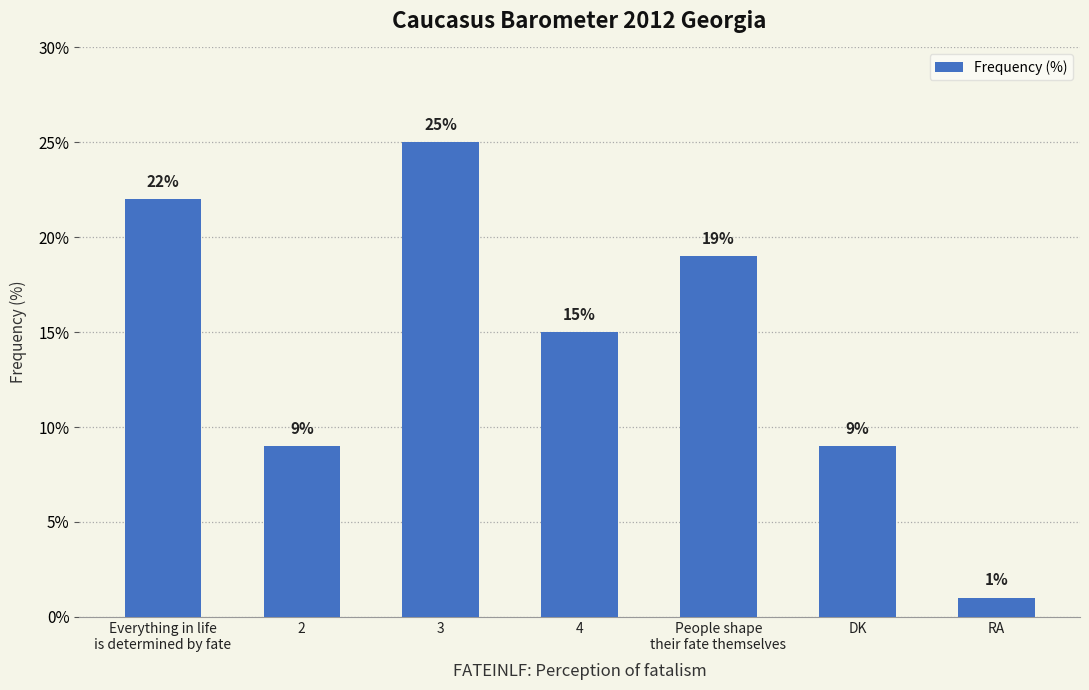

The chart shows a value of 20 at 4. True or false?

False